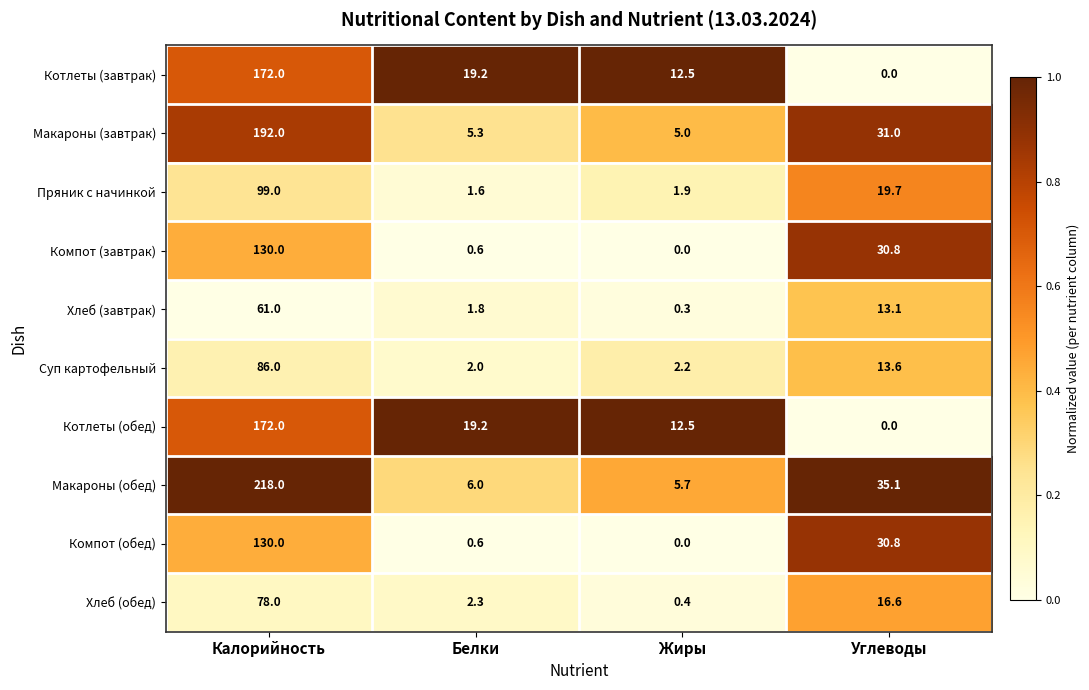

What is the greatest value displayed?

218.0